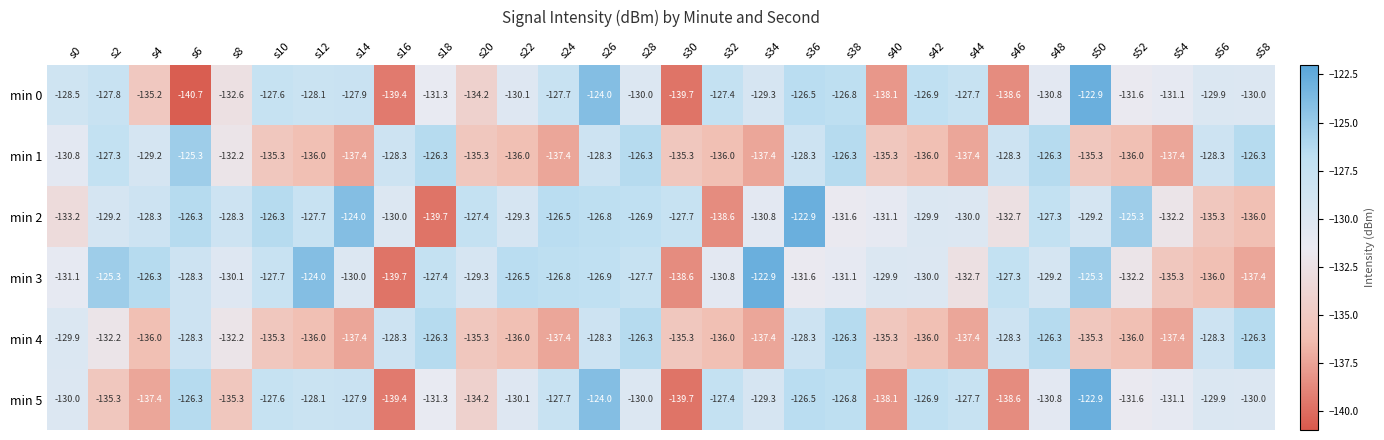

True or false: min 3 has a value of -127.3 at s46.

True